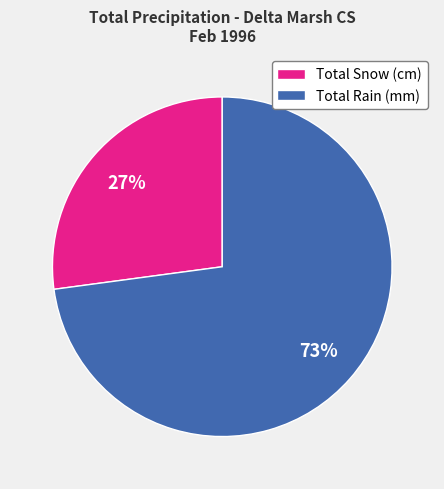

Approximately how many times larger is the value at Total Snow (cm) compared to Total Rain (mm)?

0.4